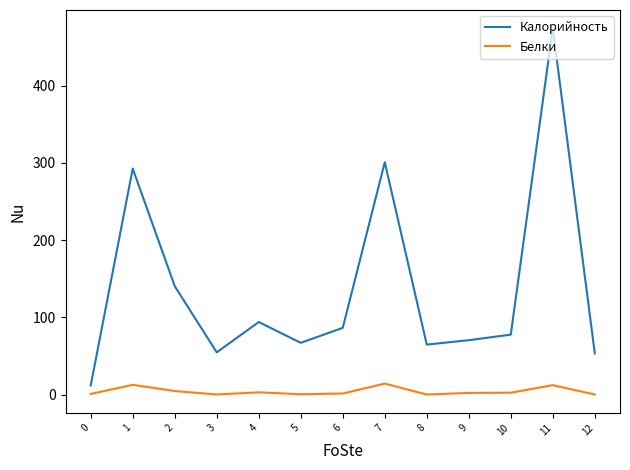

Rank the series by their average value, from lowest to highest.

Белки, Калорийность